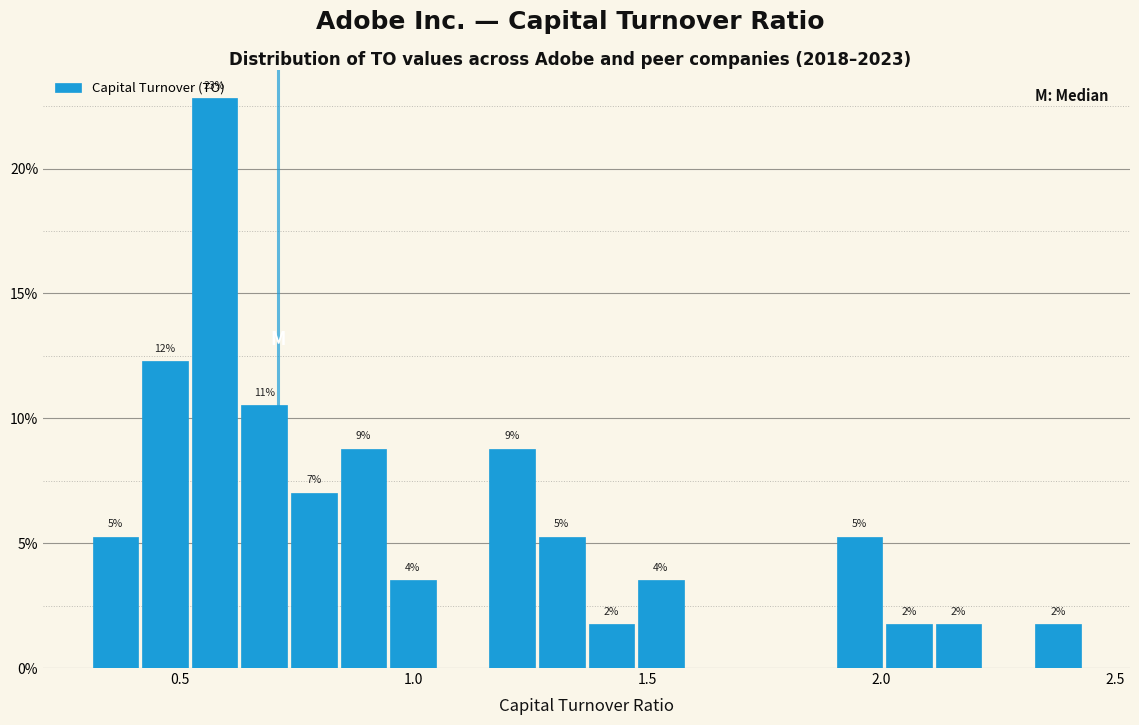

Read against the x-axis, roughly where is the centre of the tallest bar?

0.60